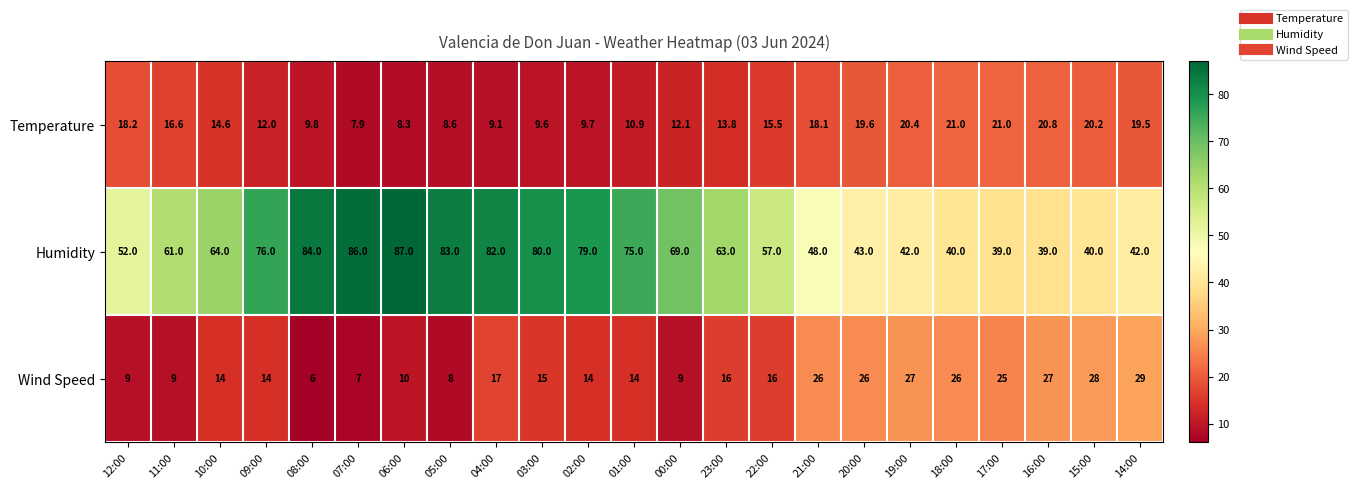

How many values in the Humidity series are below 63?

11